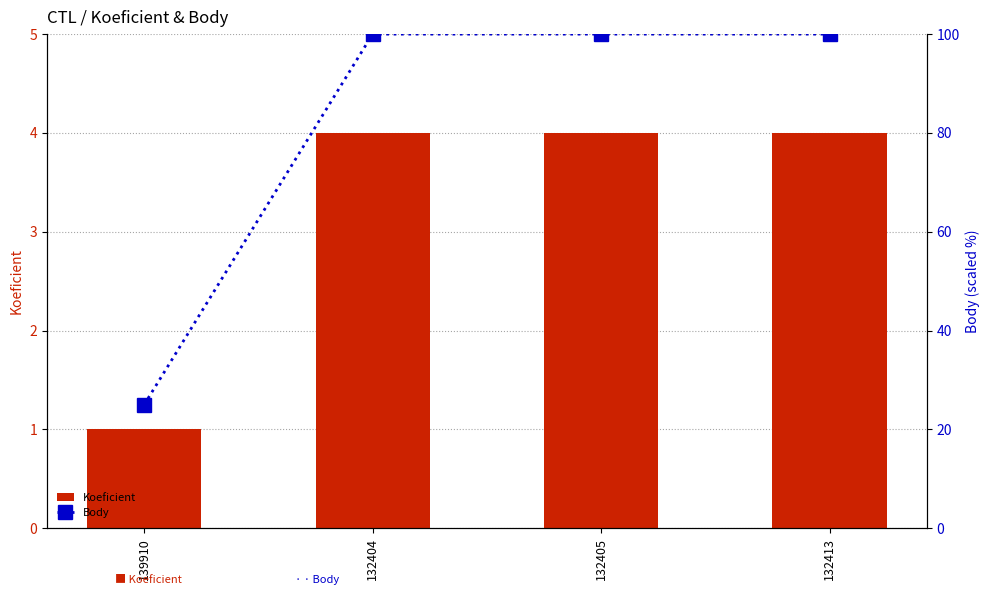

Reading left to right, extract all data points from this chart.

Koeficient: 139910=1	132404=4	132405=4	132413=4
Body: 139910=25	132404=100	132405=100	132413=100